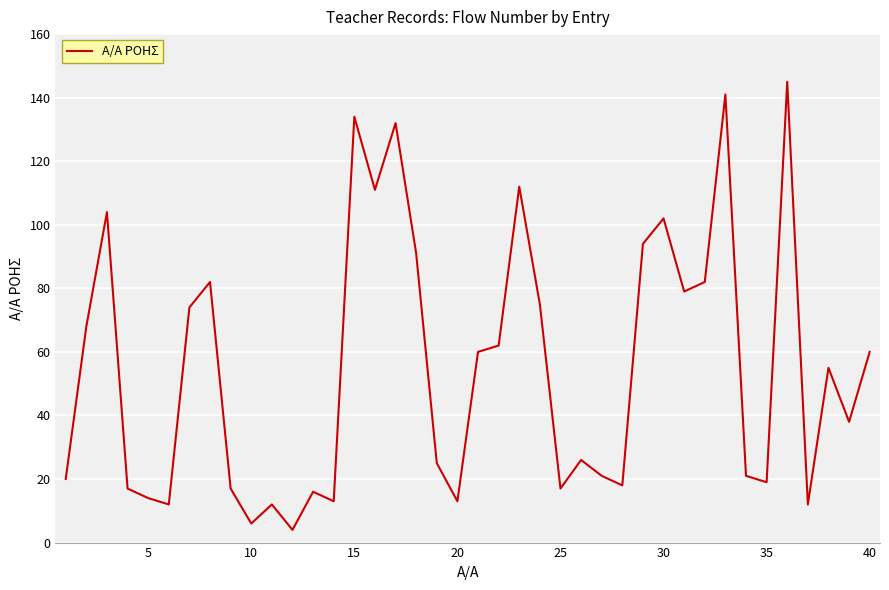

What is the maximum value shown in the chart?

145